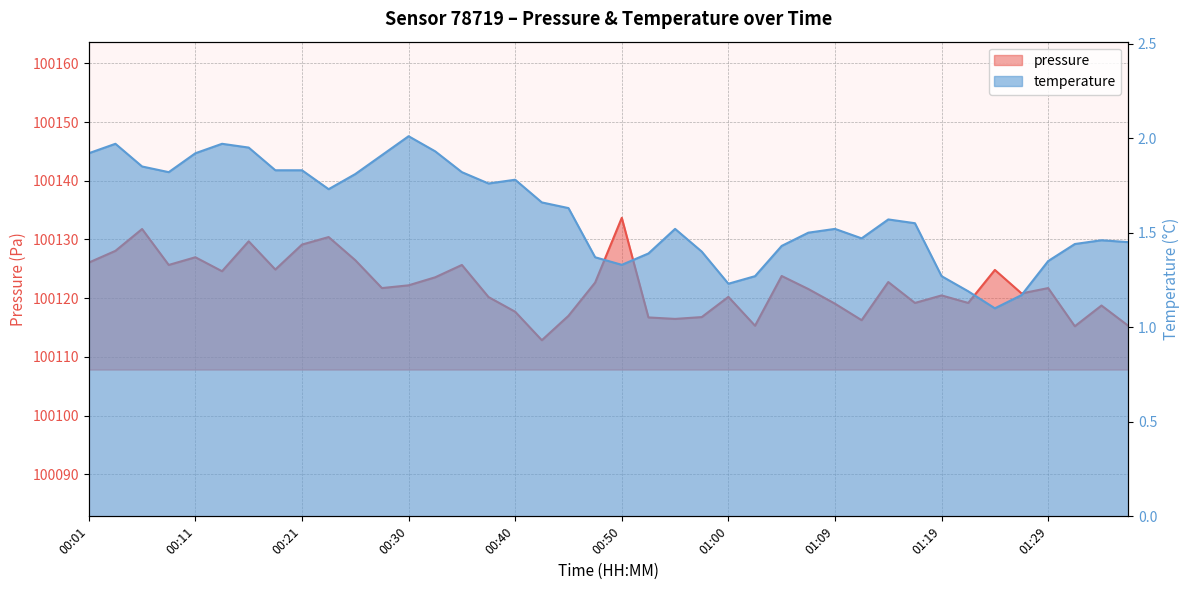

What position from the right is 00:09?

37